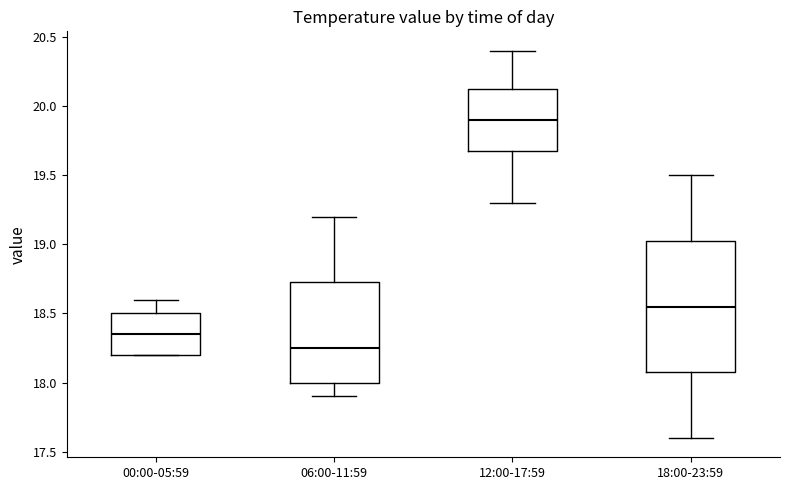

Reading left to right, read every box against the y-axis: the position of its median line, the range the box covers, and the ends of its whiskers. The values are not printed on the chart, so give them approximately, as read against the axis.

00:00-05:59: median 18.35, box 18.20 to 18.50, whiskers 18.20 to 18.60
06:00-11:59: median 18.25, box 18.00 to 18.75, whiskers 17.90 to 19.20
12:00-17:59: median 19.90, box 19.70 to 20.15, whiskers 19.30 to 20.40
18:00-23:59: median 18.55, box 18.10 to 19.05, whiskers 17.60 to 19.50